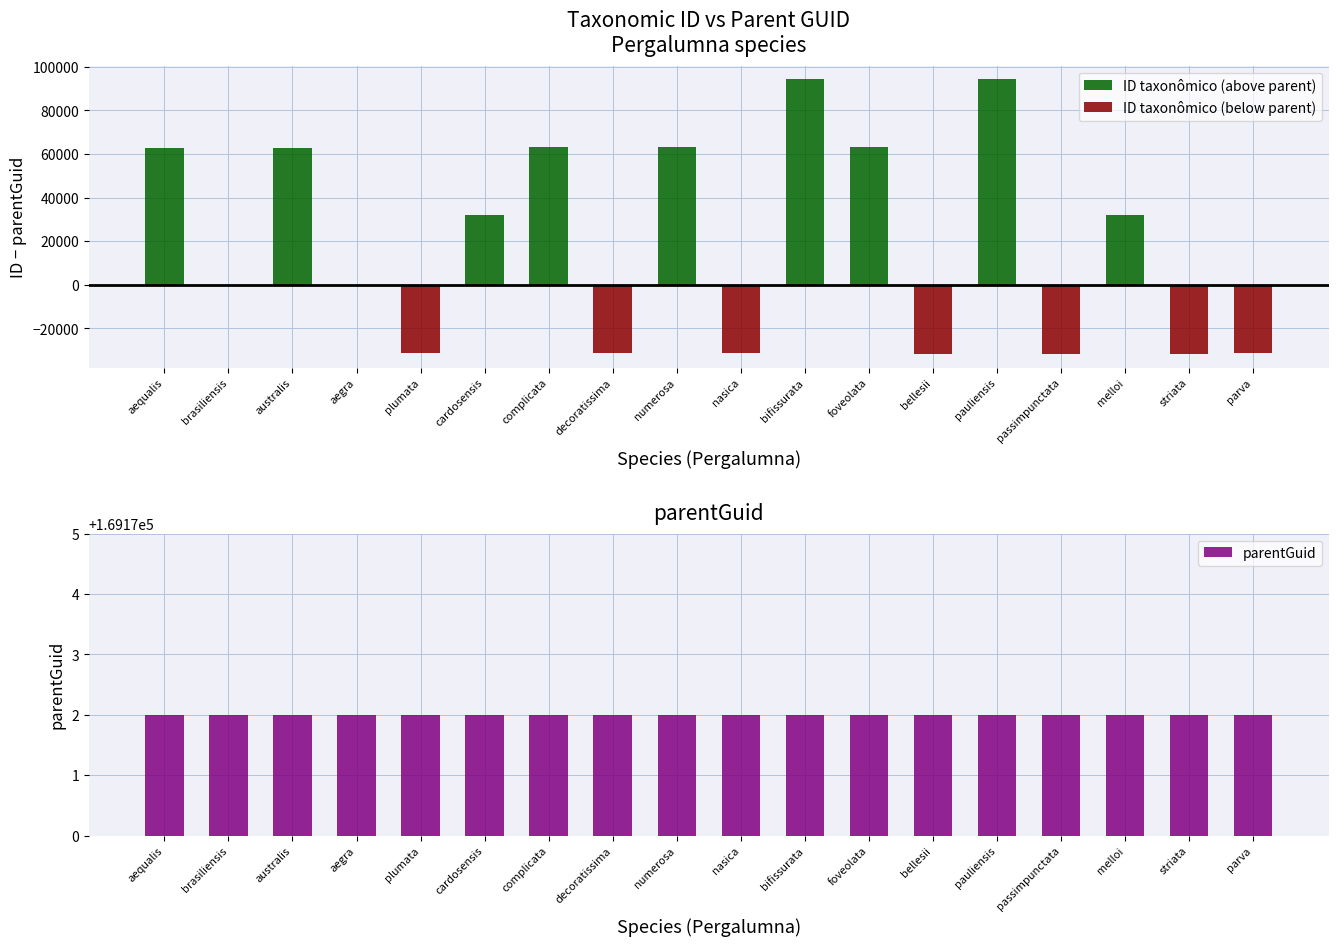

How many bars are there in each group?

3